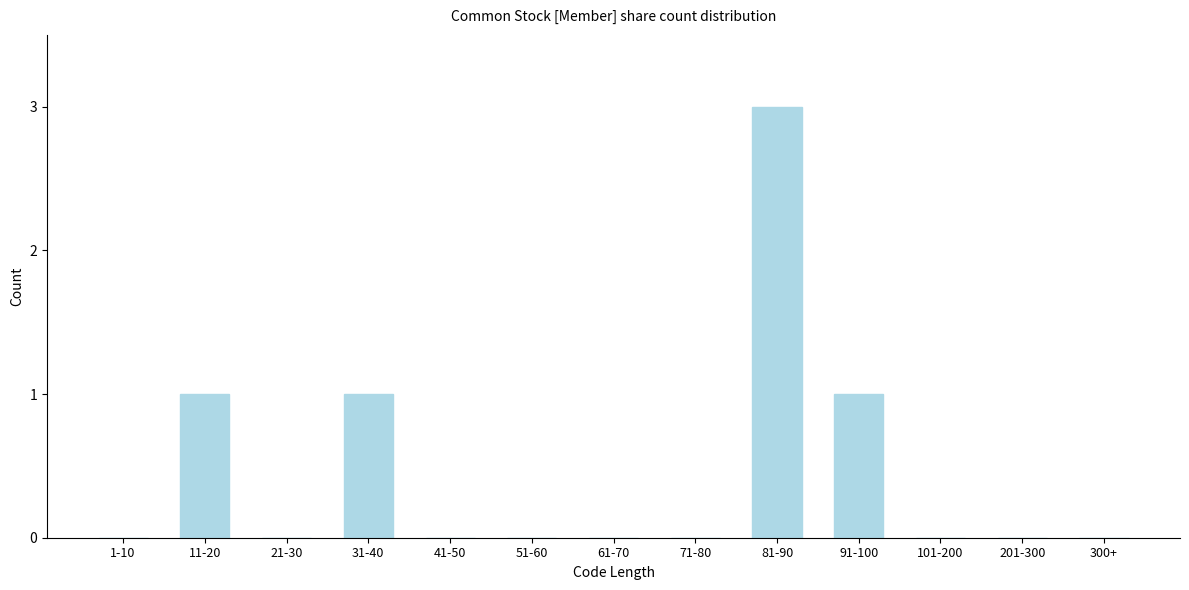

Reading left to right, extract all data points from this chart.

1-10=0	11-20=1	21-30=0	31-40=1	41-50=0	51-60=0	61-70=0	71-80=0	81-90=3	91-100=1	101-200=0	201-300=0	300+=0